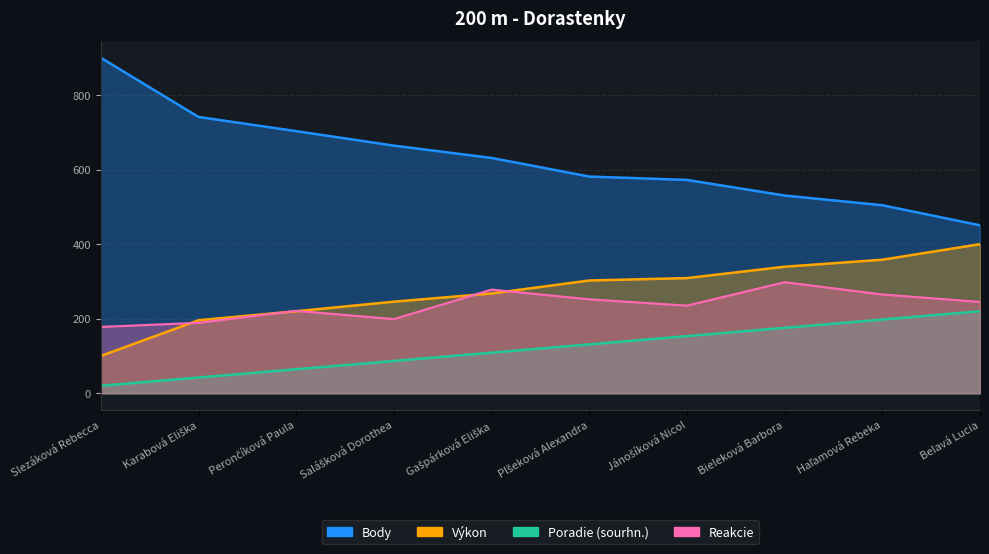

Which label corresponds to the largest value in the chart?

Slezáková Rebecca